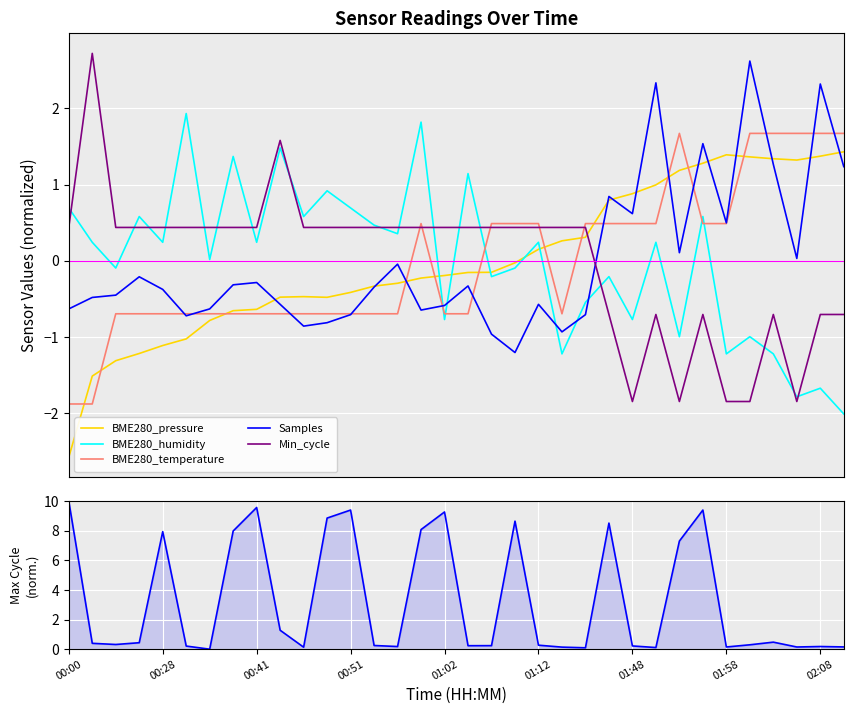

True or false: BME280_humidity has a value of -3.0 at 33.

False